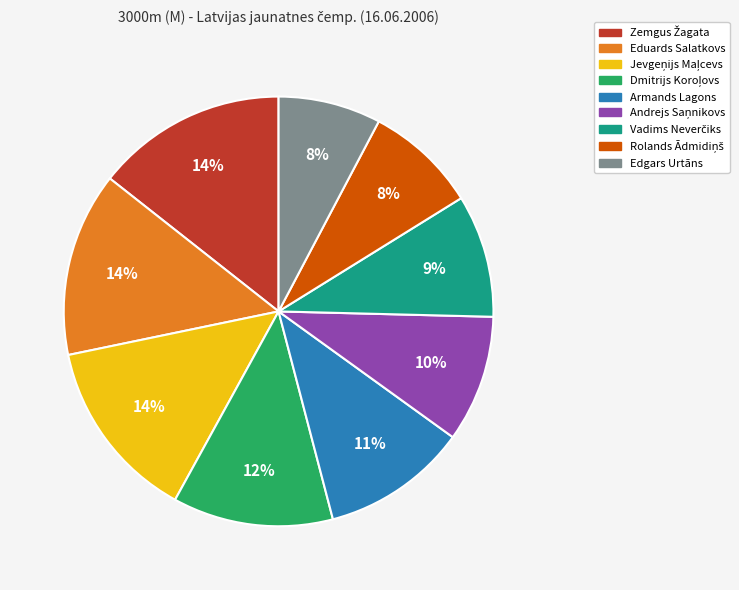

To the nearest percent, what portion does Eduards Salatkovs represent?

14%